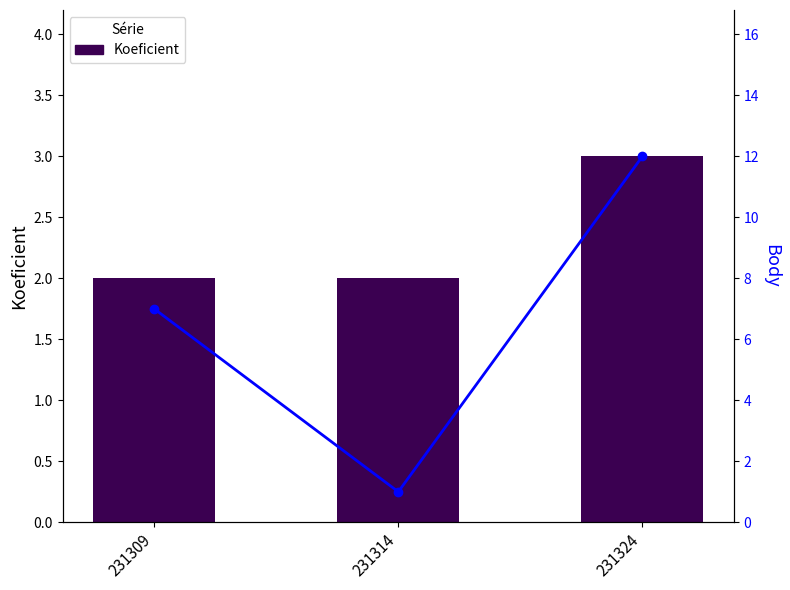

What is the maximum value for Body?

12